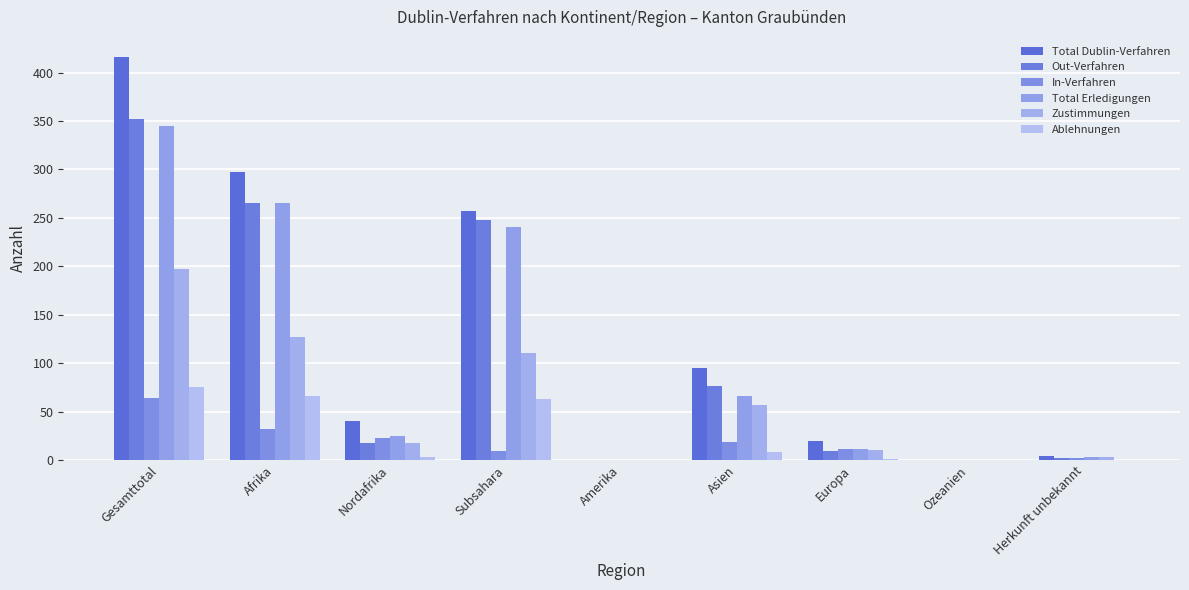

What position from the right is Subsahara?

6